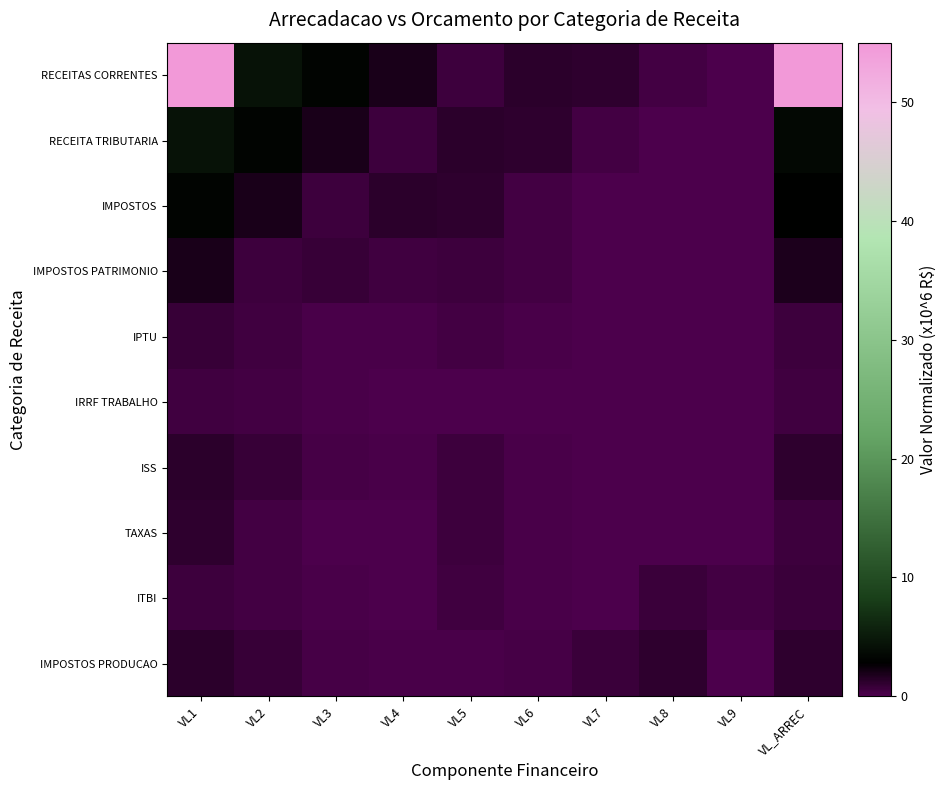

At how many categories does at least one series exceed 37?

2